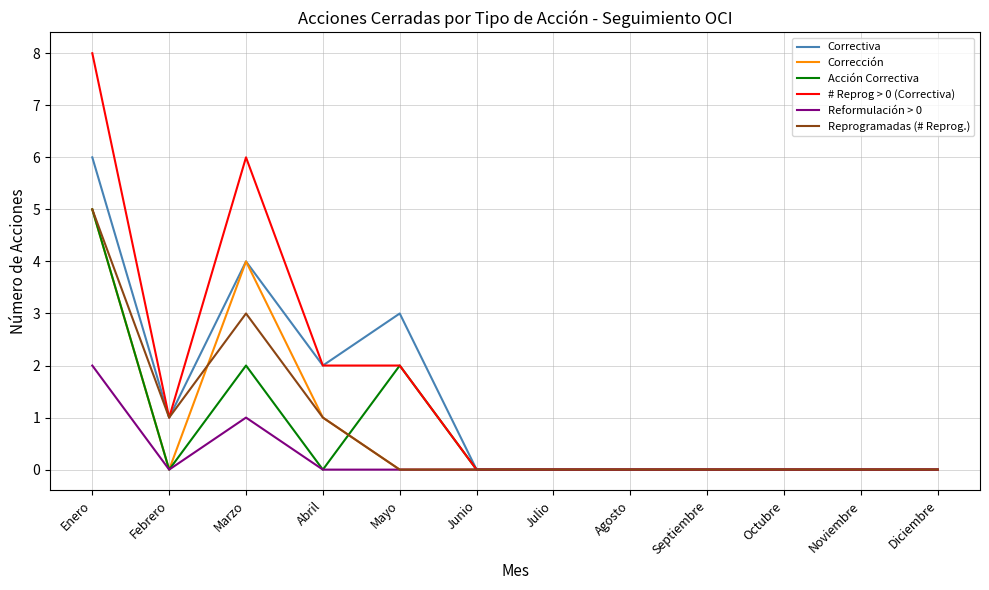

Is this an area chart (filled region under the line)?

No